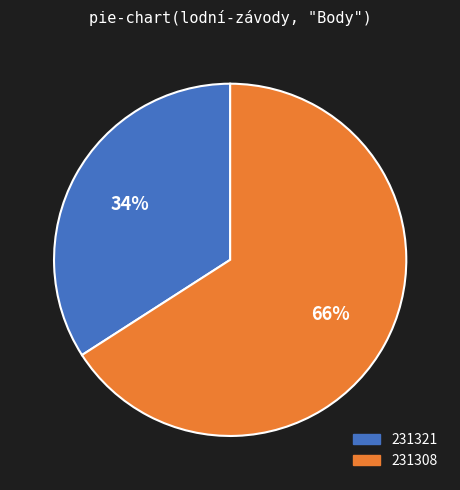

To the nearest percent, what is the difference between the largest and smallest slice percentages?

32%